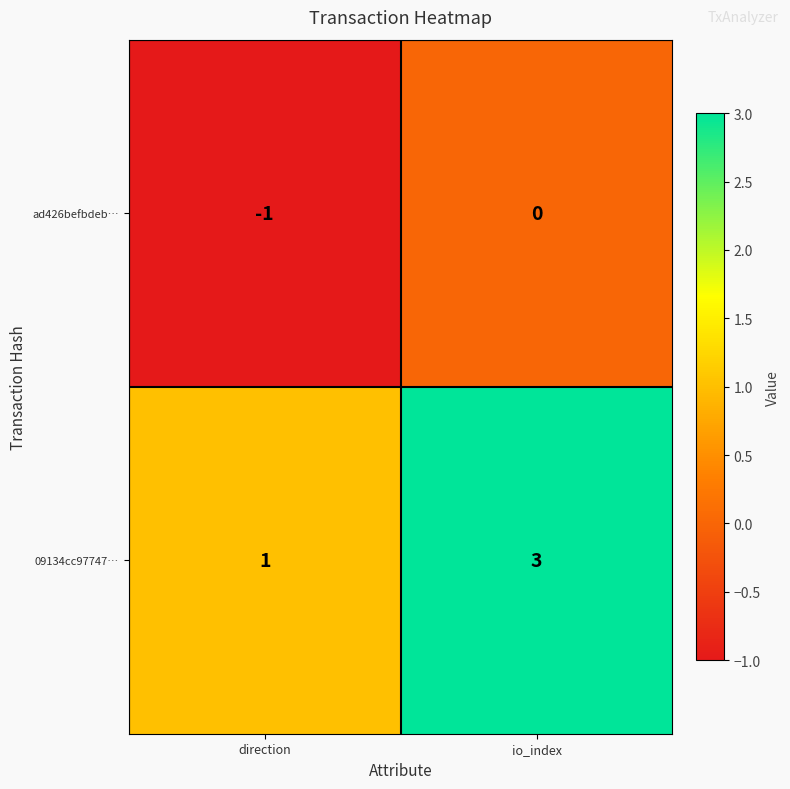

List the series in order of their peak value, lowest first.

ad426befbdeb…, 09134cc97747…